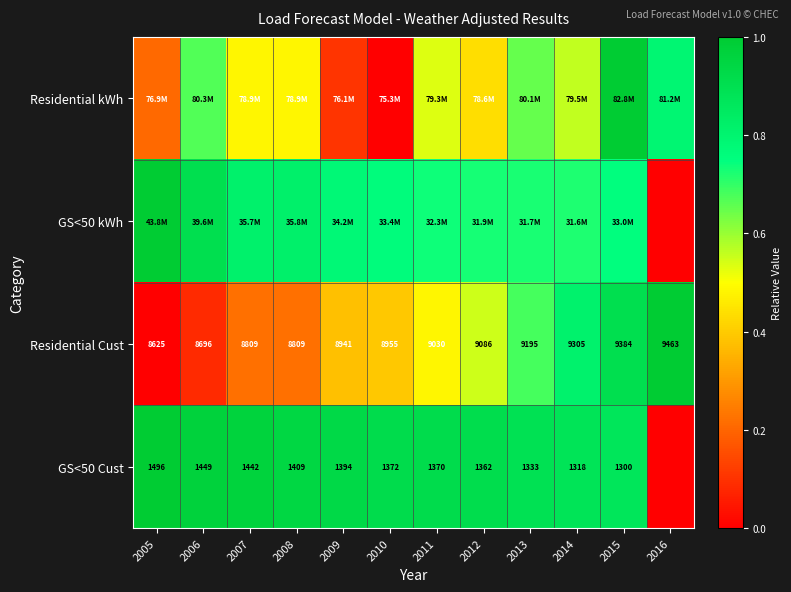

What is the spread (max minus min) of values at 2015?

0.2